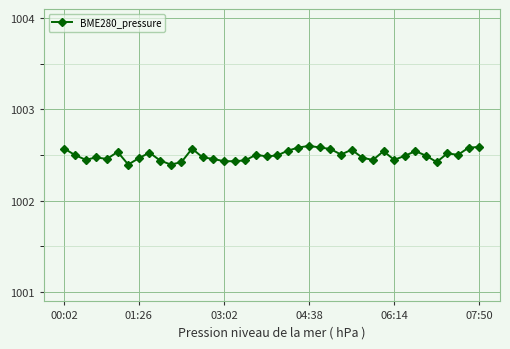

True or false: there are more than 0 points higher than both neighbors.

True